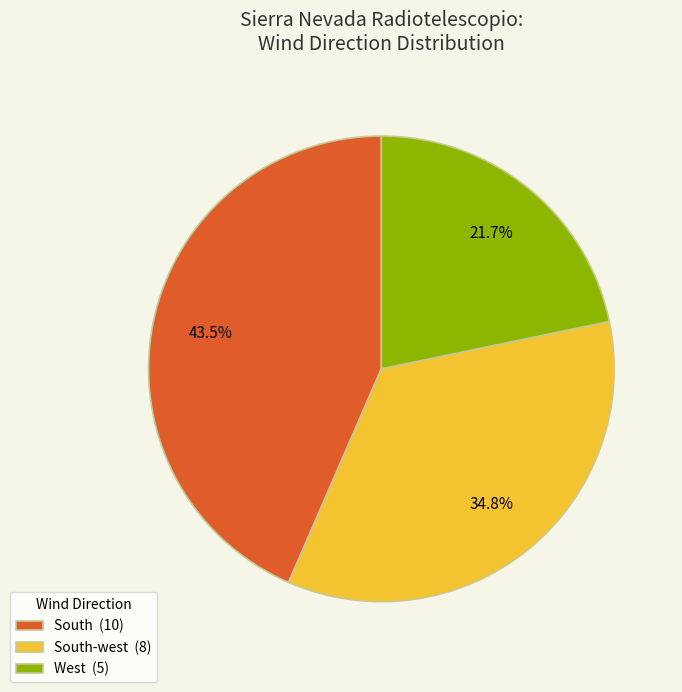

Which slice is the smallest?

West (5)